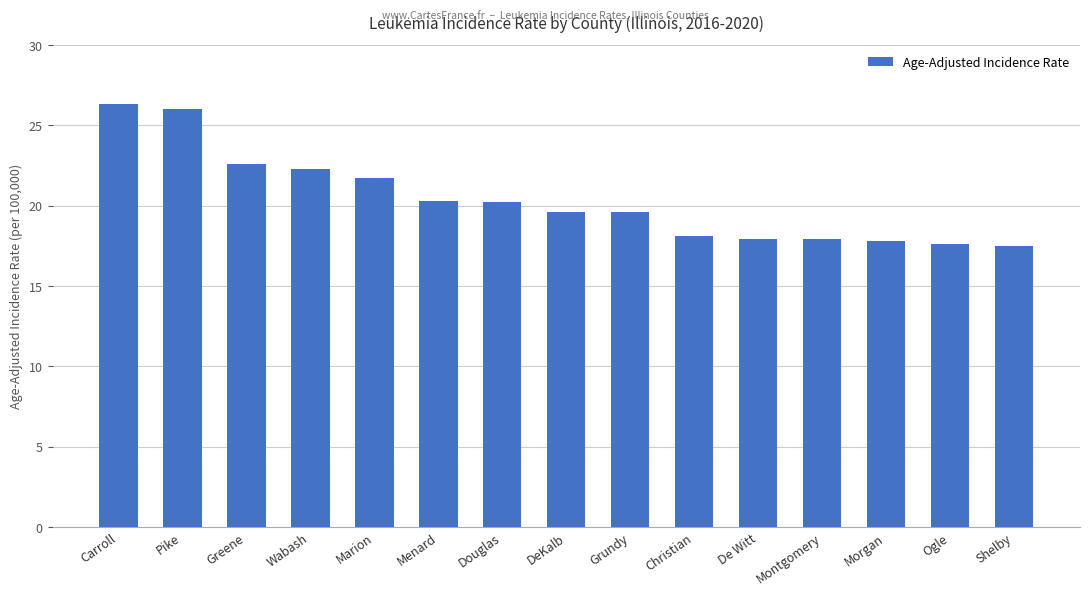

What is the smallest value displayed?

17.5